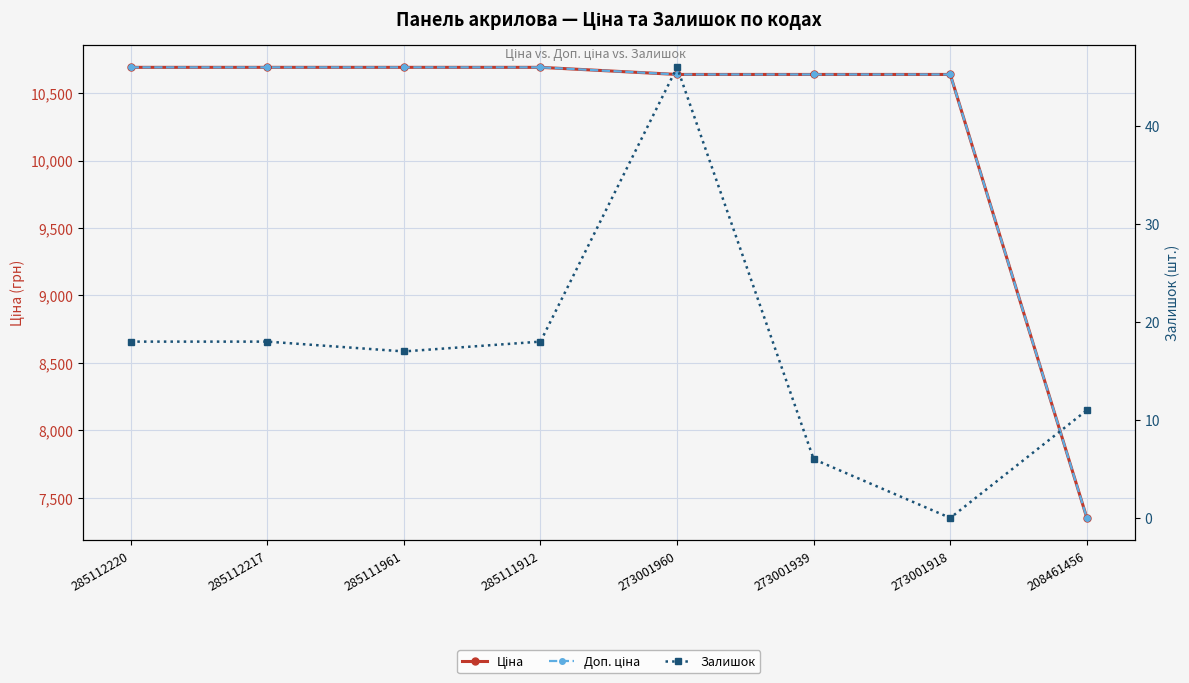

At which category does Залишок reach its first local valley?

285111961